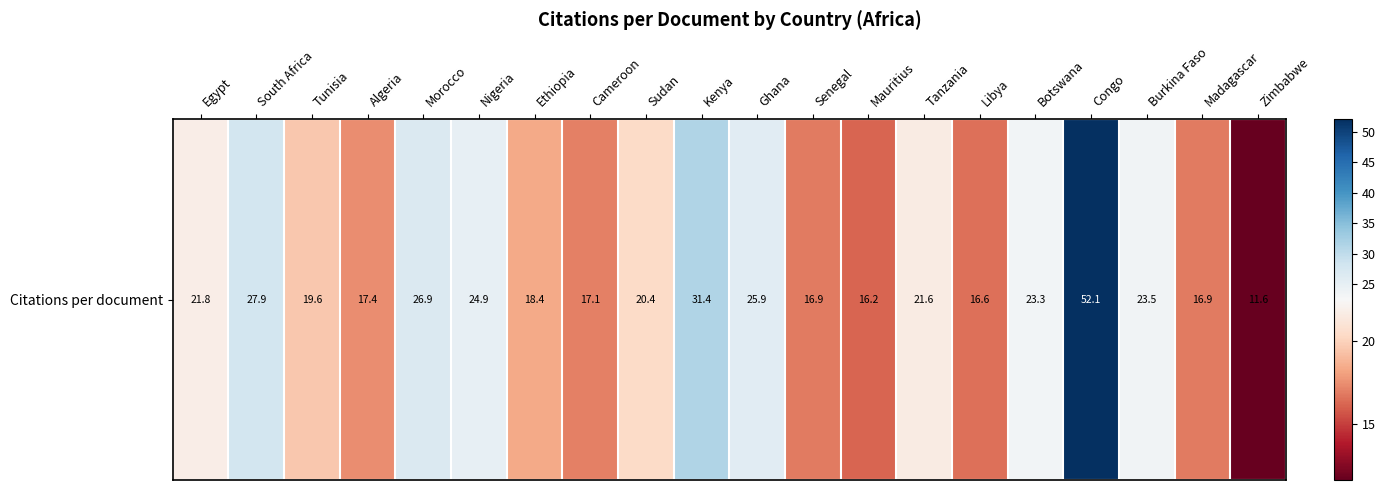

True or false: the data shows 25.9 at Ghana.

True